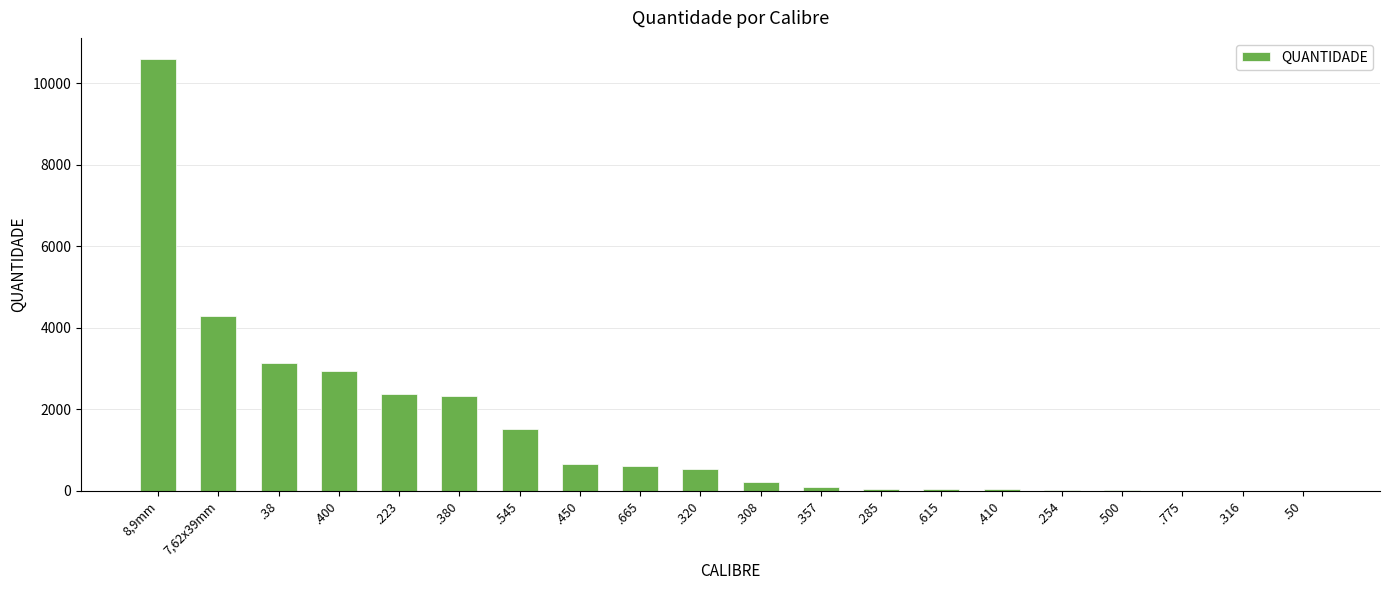

How many series are shown in this chart?

1